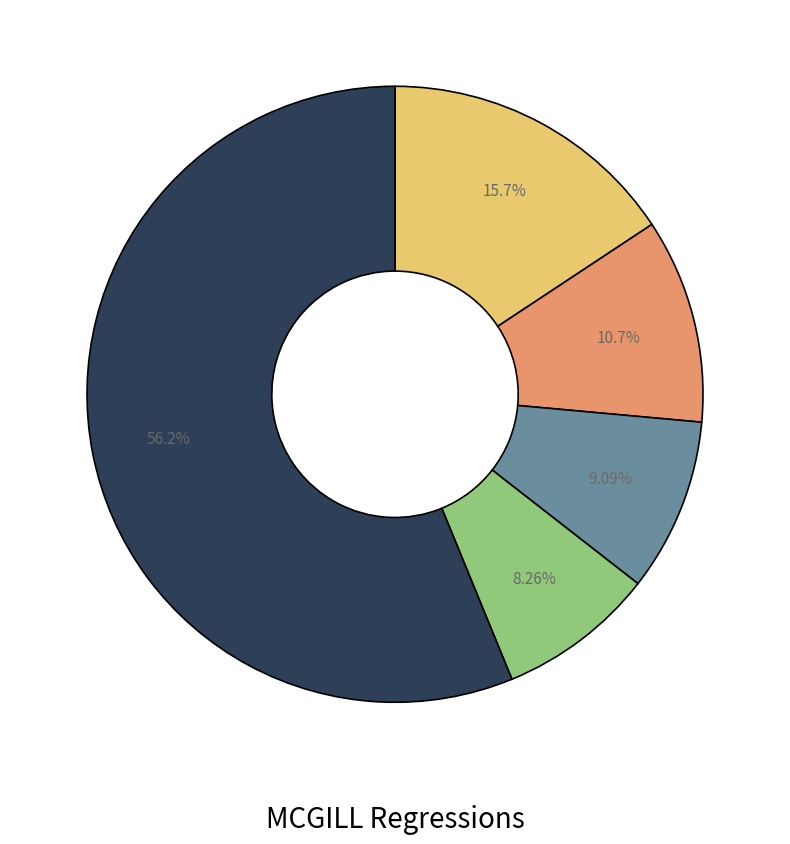

Does any single category account for the majority?

Yes